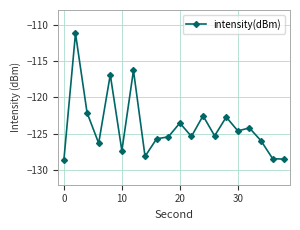

What is the value of the 17th point from the left?

-124.2